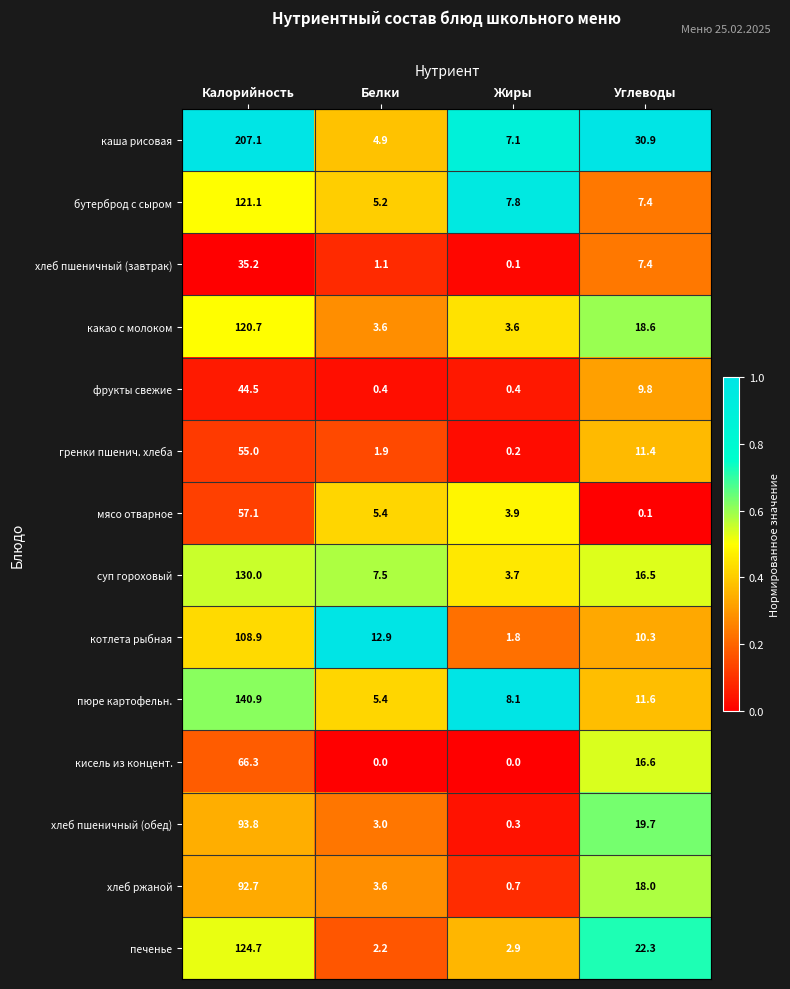

What is the difference between the highest and lowest values at Углеводы?

30.8